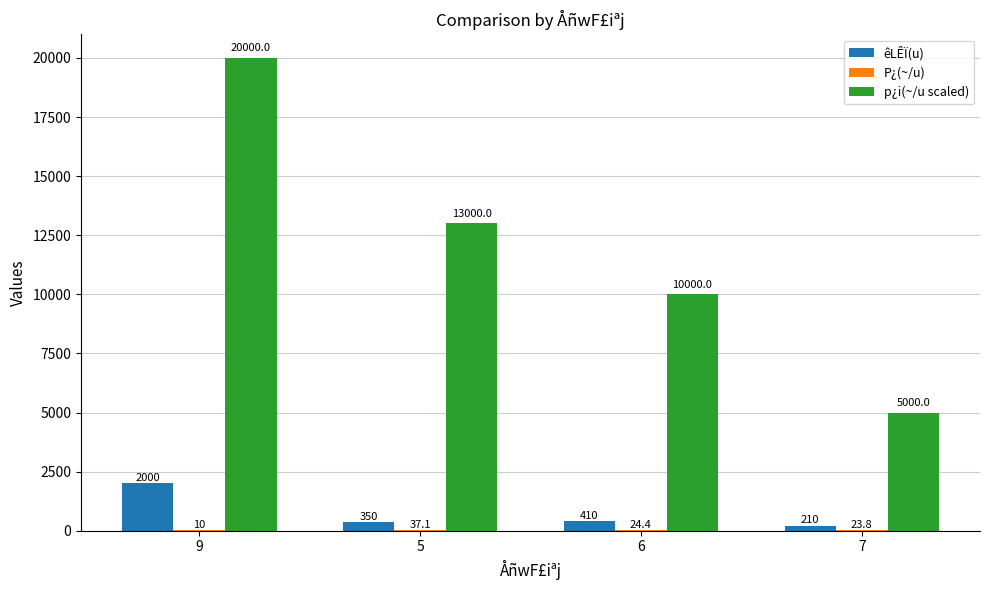

Which series changed the most between 6 and 7?

p¿i(~/u scaled)